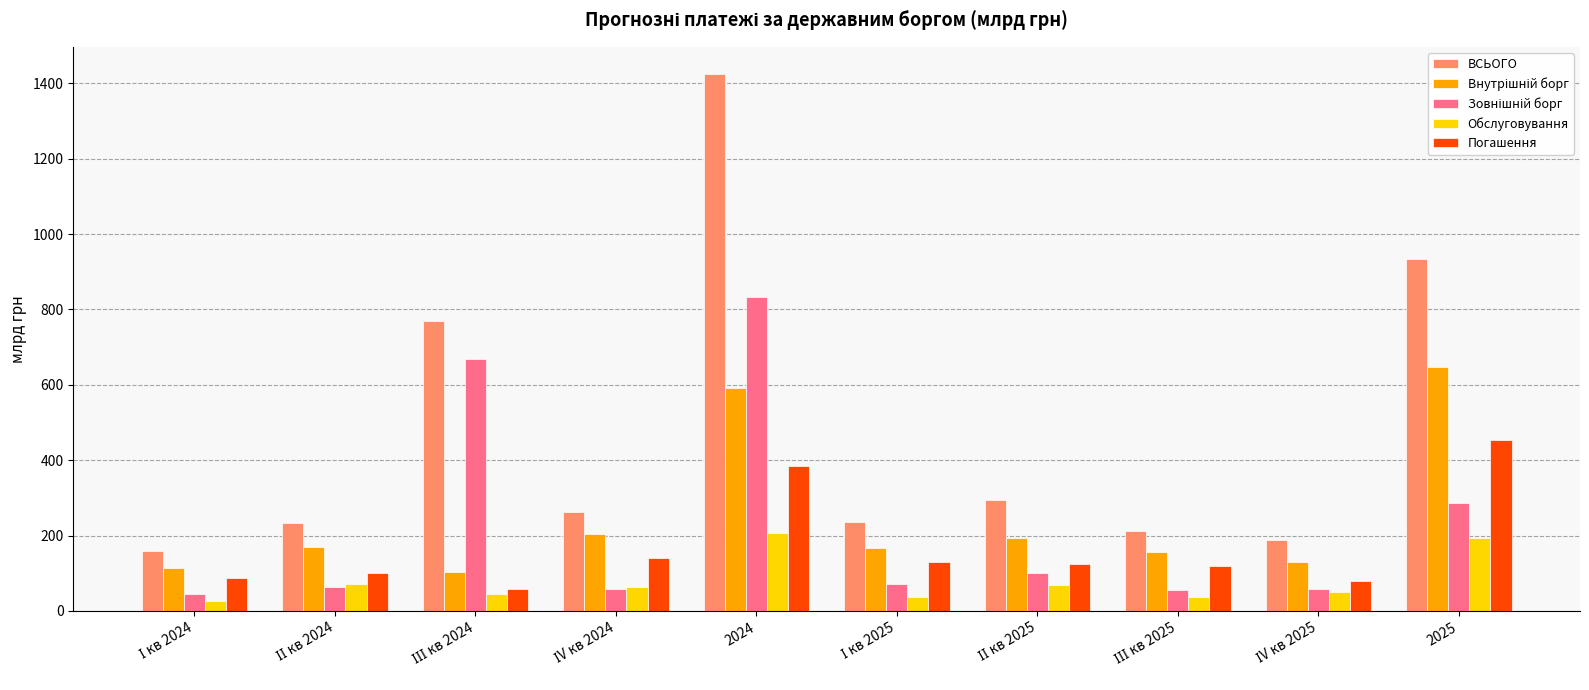

Which series has the widest spread of values?

ВСЬОГО